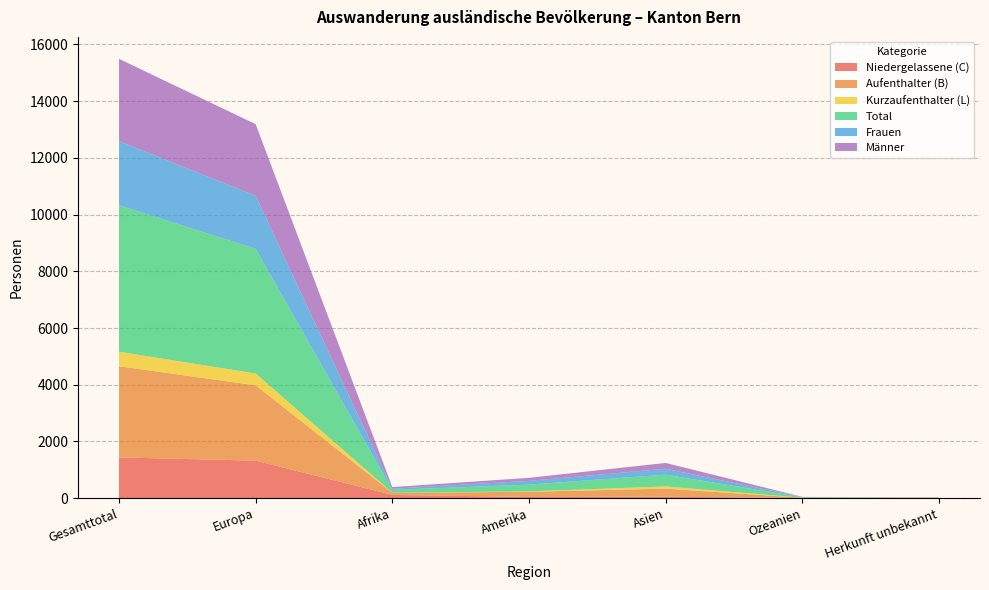

Reading right to left, extract all data points from this chart.

Niedergelassene (C): Herkunft unbekannt=20	Ozeanien=2	Asien=50	Amerika=42	Afrika=113	Europa=1322	Gesamttotal=1436
Aufenthalter (B): Herkunft unbekannt=1	Ozeanien=12	Asien=286	Amerika=182	Afrika=77	Europa=2657	Gesamttotal=3215
Kurzaufenthalter (L): Herkunft unbekannt=0	Ozeanien=1	Asien=78	Amerika=15	Afrika=2	Europa=417	Gesamttotal=513
Total: Herkunft unbekannt=1	Ozeanien=15	Asien=414	Amerika=239	Afrika=99	Europa=4396	Gesamttotal=5164
Frauen: Herkunft unbekannt=1	Ozeanien=8	Asien=209	Amerika=132	Afrika=42	Europa=1869	Gesamttotal=2261
Männer: Herkunft unbekannt=0	Ozeanien=7	Asien=205	Amerika=107	Afrika=57	Europa=2527	Gesamttotal=2903